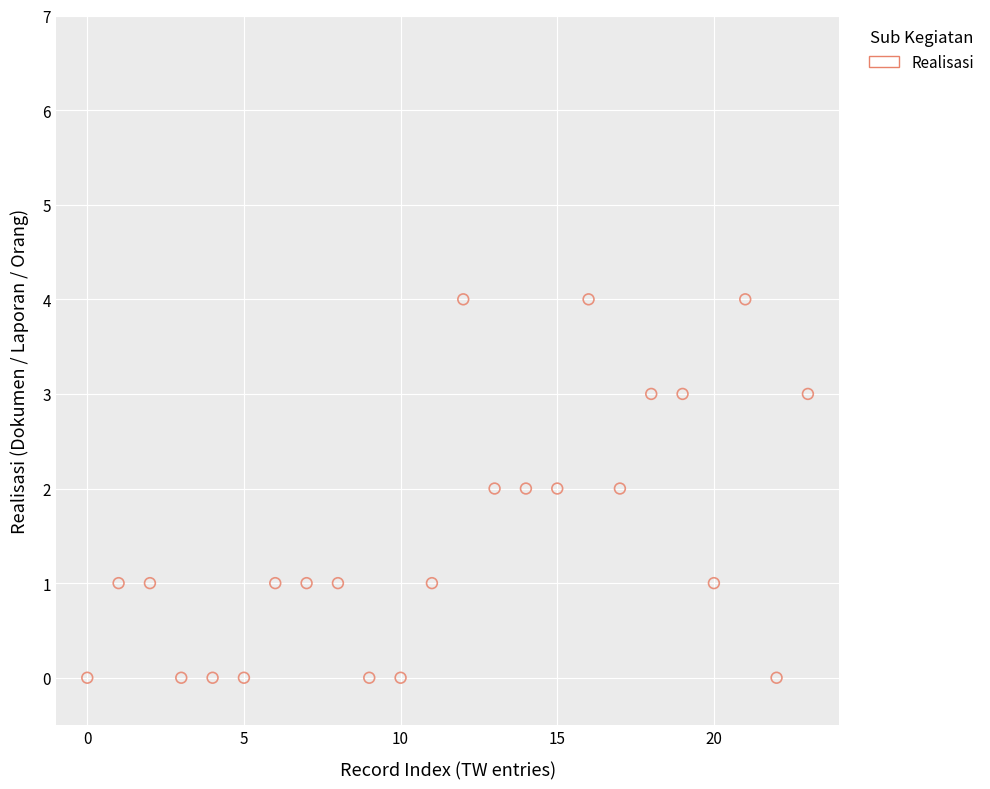

What is the range of Y values (max minus min)?

4